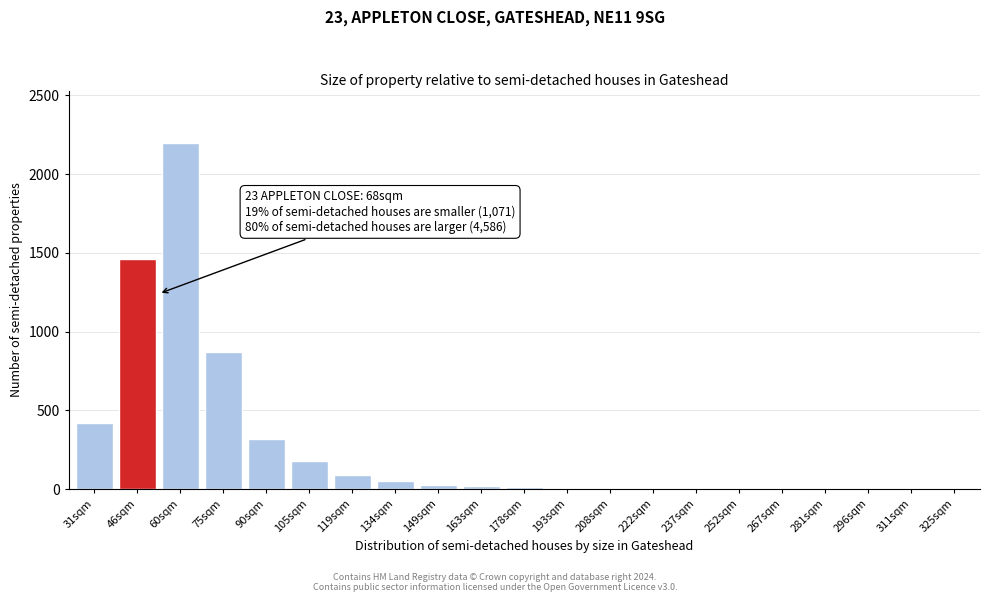

True or false: the data shows 1 at 325sqm.

True